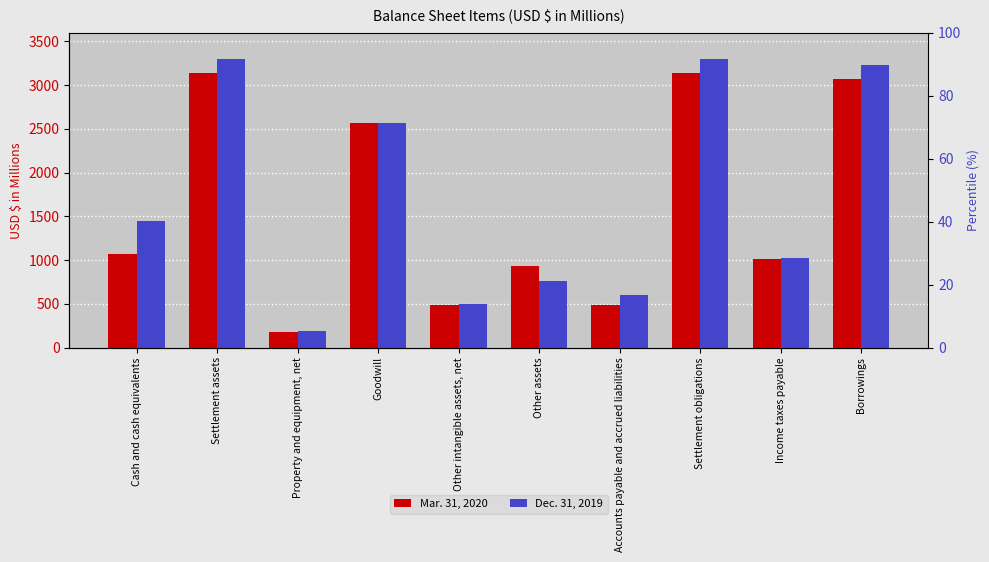

Reading left to right, list all the values displayed in this chart.

Mar. 31, 2020: Cash and cash equivalents=1072.8	Settlement assets=3134.6	Property and equipment, net=173.7	Goodwill=2566.6	Other intangible assets, net=485.1	Other assets=932.6	Accounts payable and accrued liabilities=491.6	Settlement obligations=3134.6	Income taxes payable=1016.5	Borrowings=3070.1
Dec. 31, 2019: Cash and cash equivalents=1450.5	Settlement assets=3296.7	Property and equipment, net=186.9	Goodwill=2566.6	Other intangible assets, net=494.9	Other assets=762.9	Accounts payable and accrued liabilities=601.9	Settlement obligations=3296.7	Income taxes payable=1019.7	Borrowings=3229.3